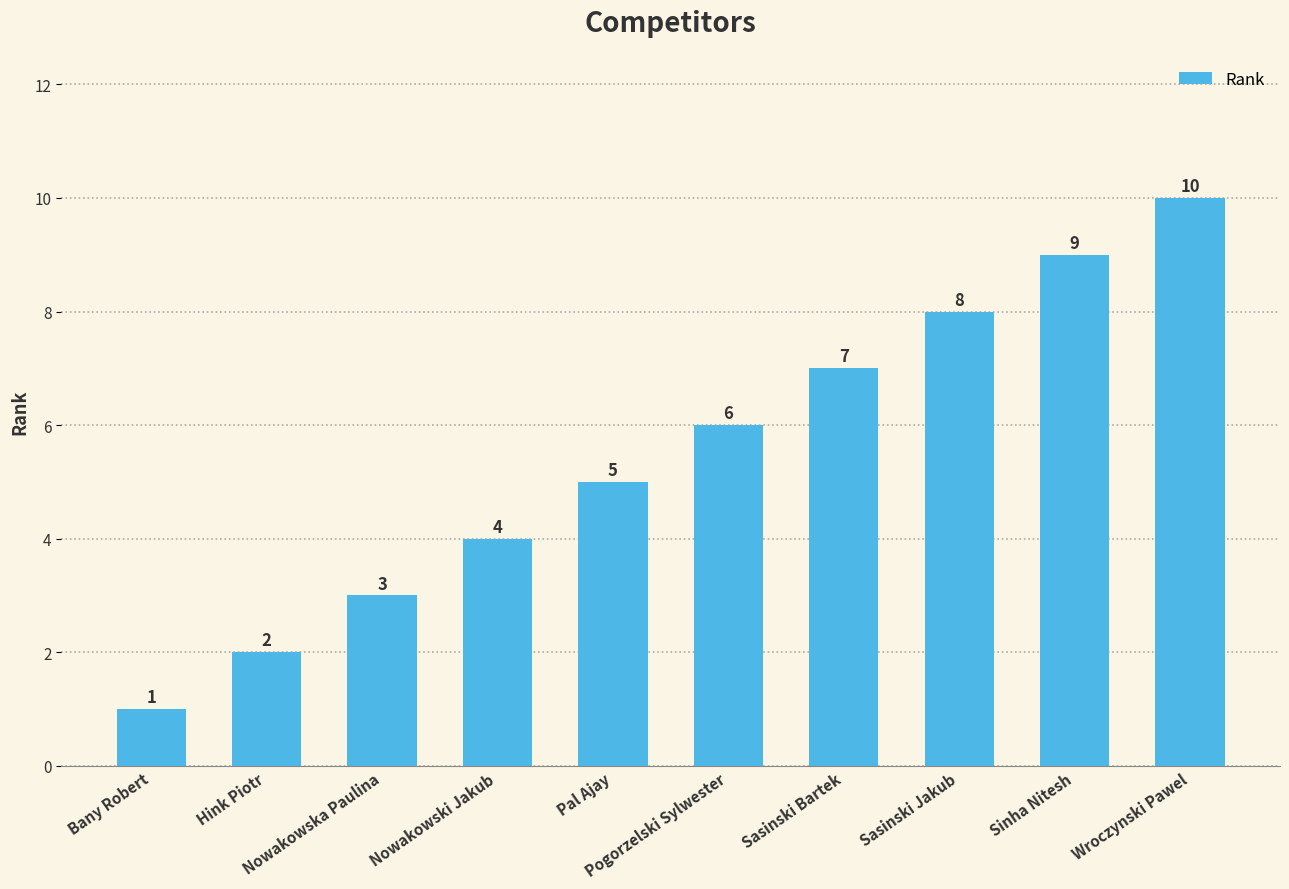

True or false: the data shows 7 at Sasinski Bartek.

True